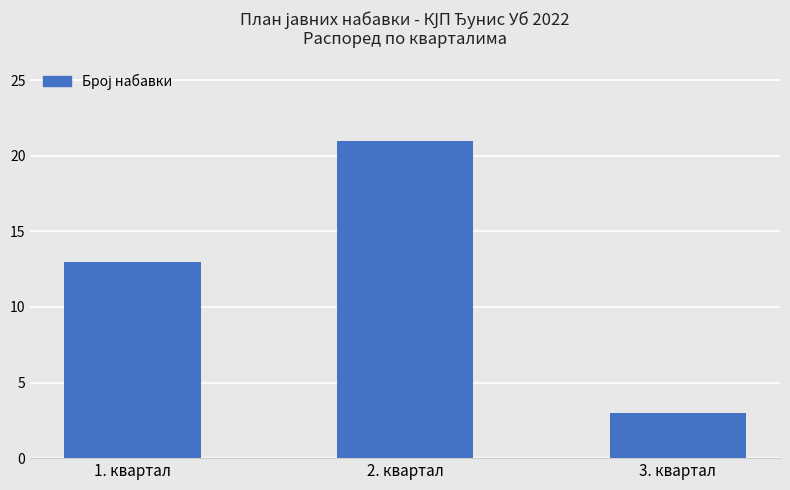

How many data points are less than 13?

1